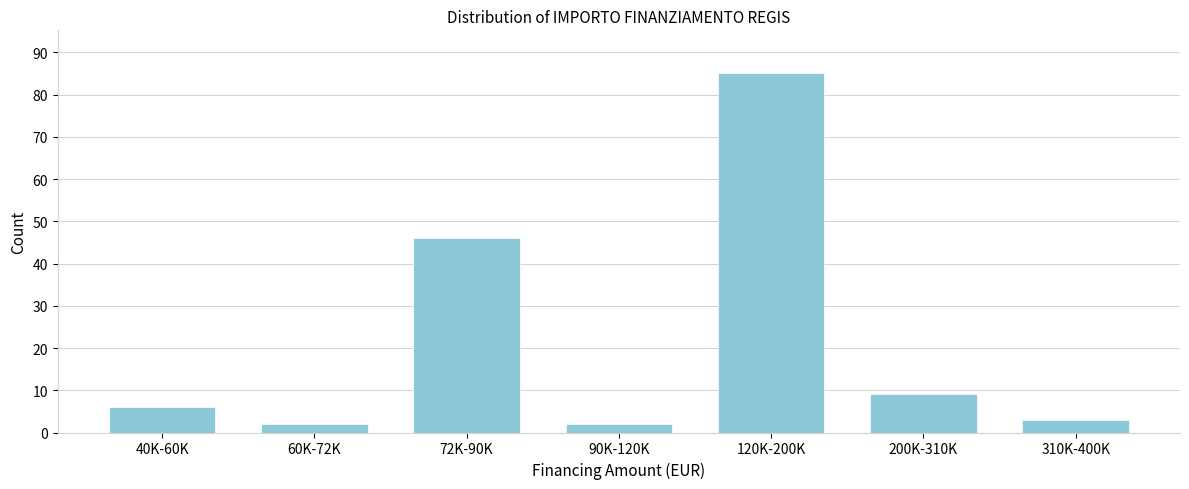

Reading right to left, list all the values displayed in this chart.

3	9	85	2	46	2	6